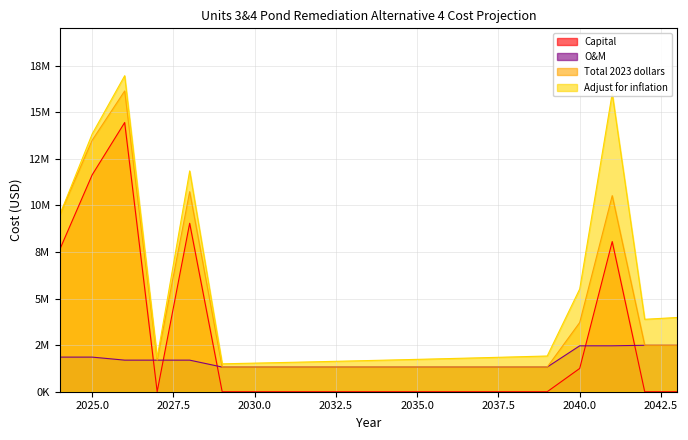

How many series are shown in this chart?

4